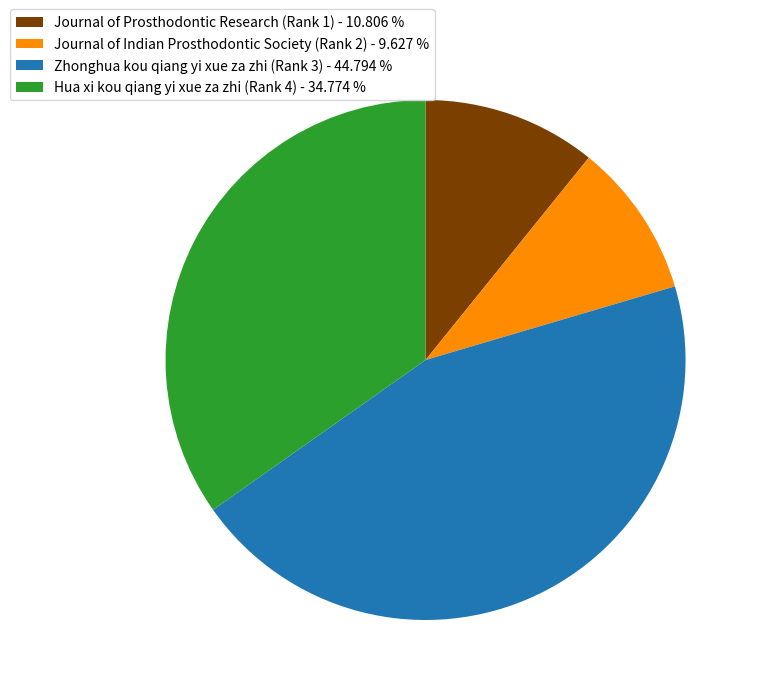

Is the sum of Journal of Indian Prosthodontic Society (Rank 2) - 9.627 % and Zhonghua kou qiang yi xue za zhi (Rank 3) - 44.794 % greater than half?

Yes